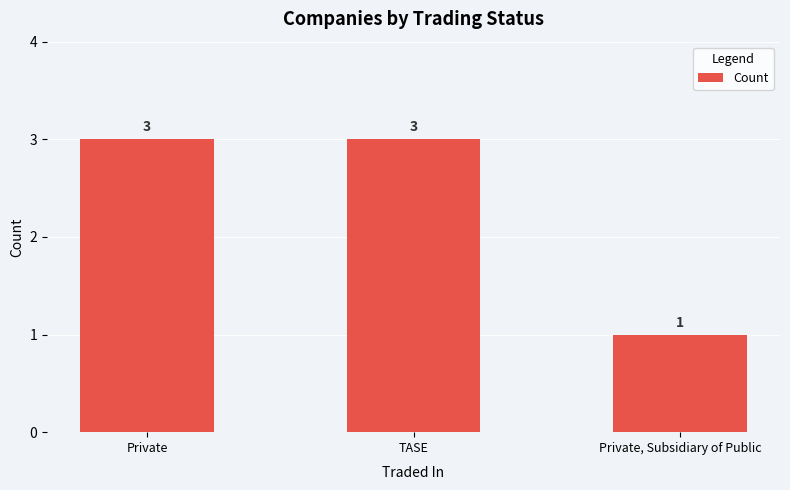

What is the value of the 2nd bar from the left?

3